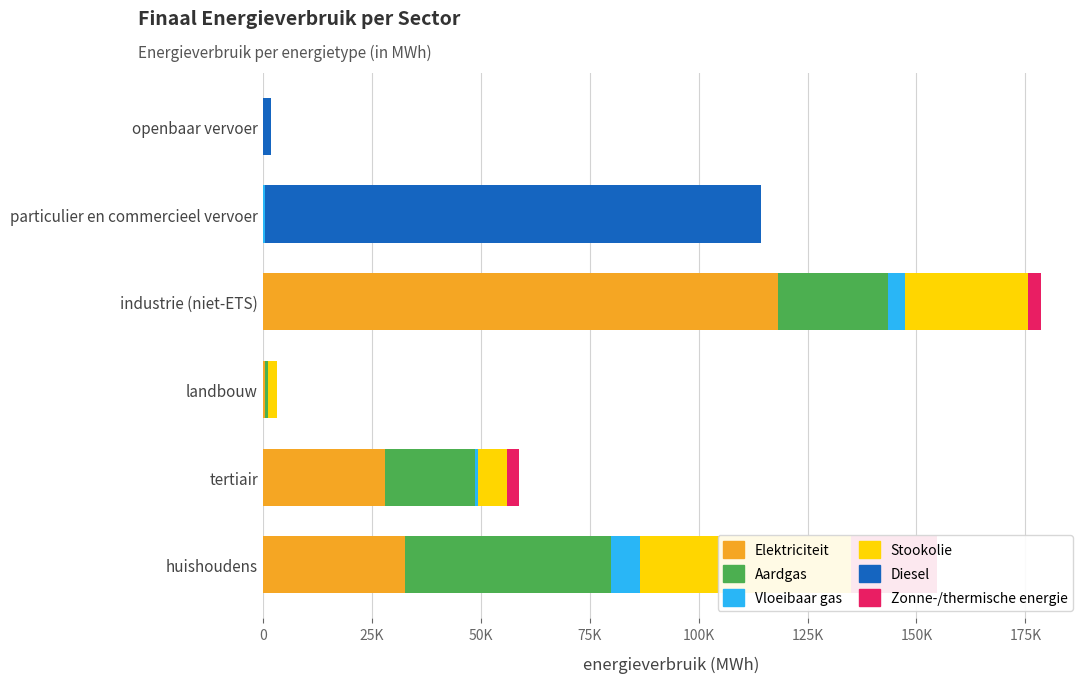

Reading left to right, what are all the values shown in this chart?

Elektriciteit: 32558.2	28033.3	597.3	118335.1	32.3	0.0
Aardgas: 47376.8	20712.5	502.7	25182.7	80.5	0.0
Vloeibaar gas: 6518.8	539.2	15.4	3752.8	330.0	0.0
Stookolie: 48621.0	6848.1	2183.1	28208.5	0.0	0.0
Diesel: 0.0	0.0	0.0	0.0	113791.6	1950.0
Zonne-/thermische energie: 19587.2	2694.1	0.0	3105.8	0.0	0.0